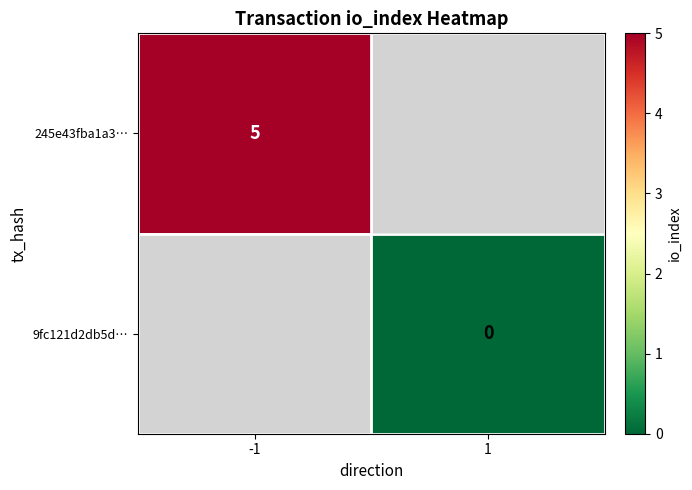

Count the number of data series in this chart.

2